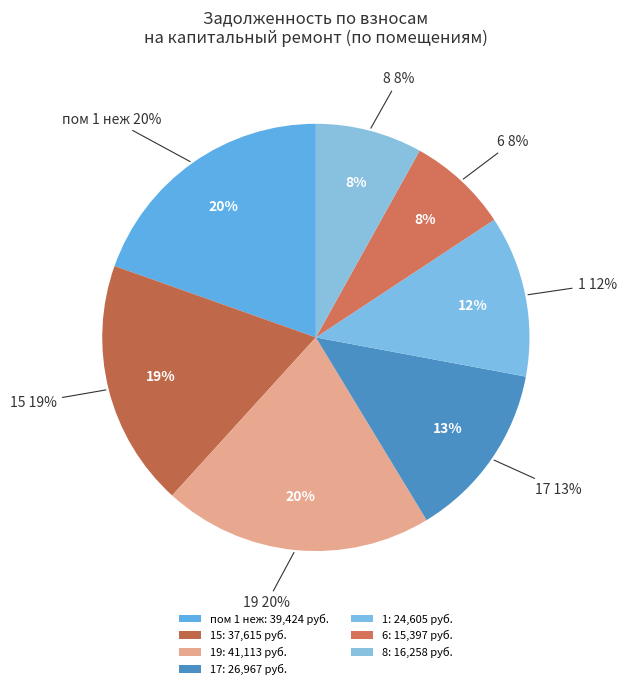

How many segments does this pie chart have?

7